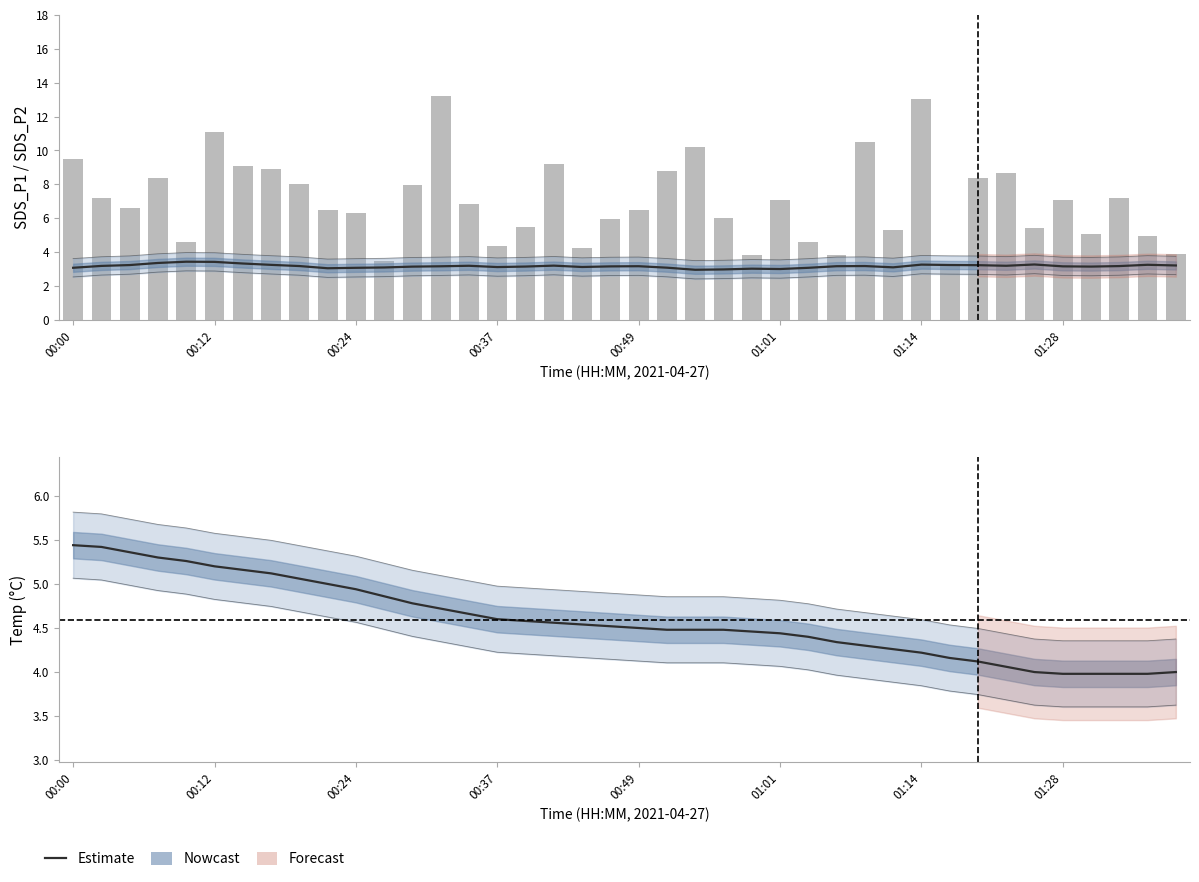

What position from the left is 01:14?

7